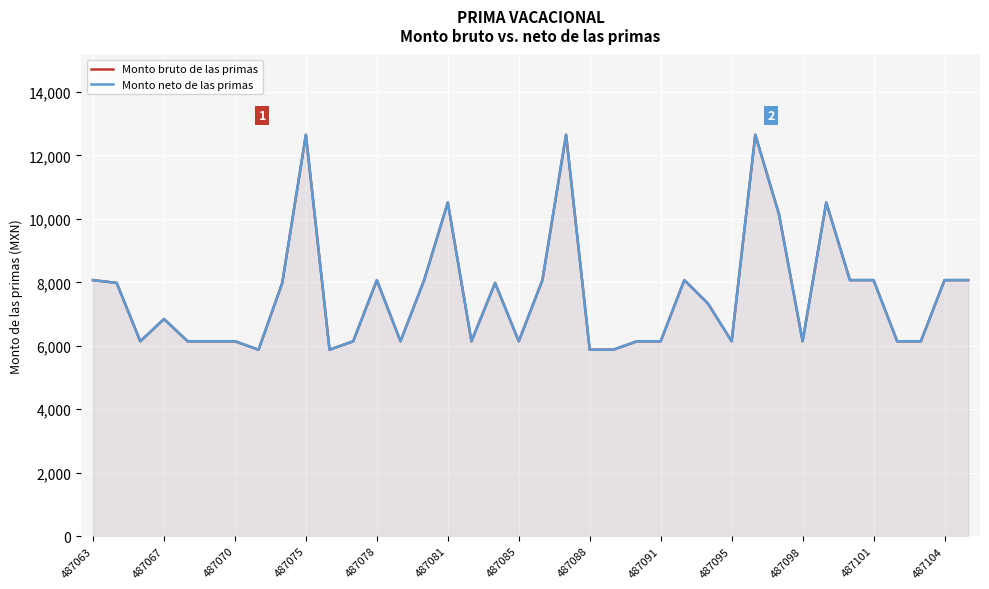

What value does the Monto neto de las primas series have at 35, to the nearest 50?

6150